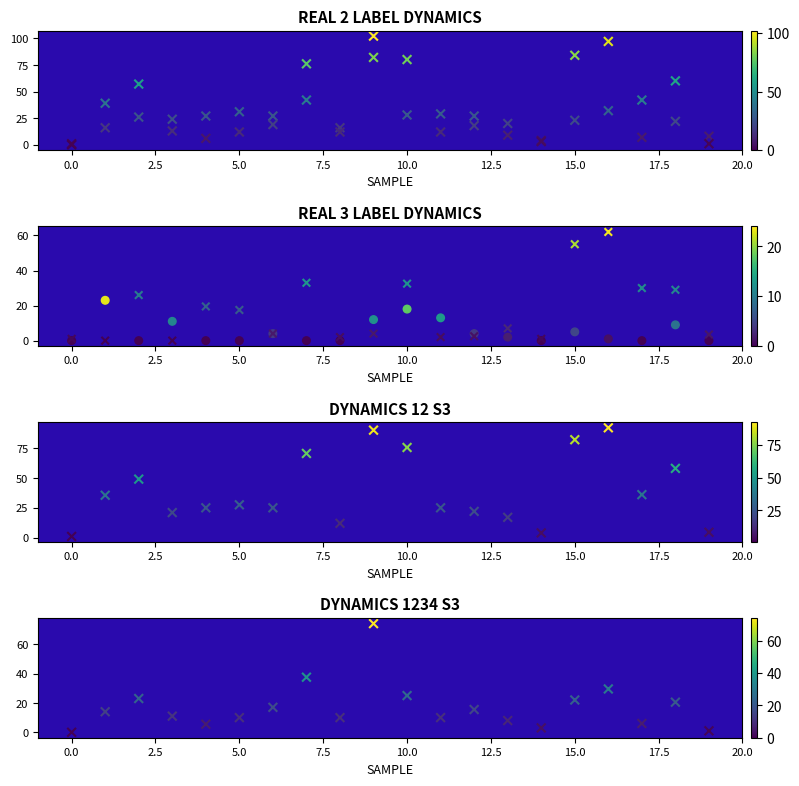

What is the total value across all series at 18?

198.5